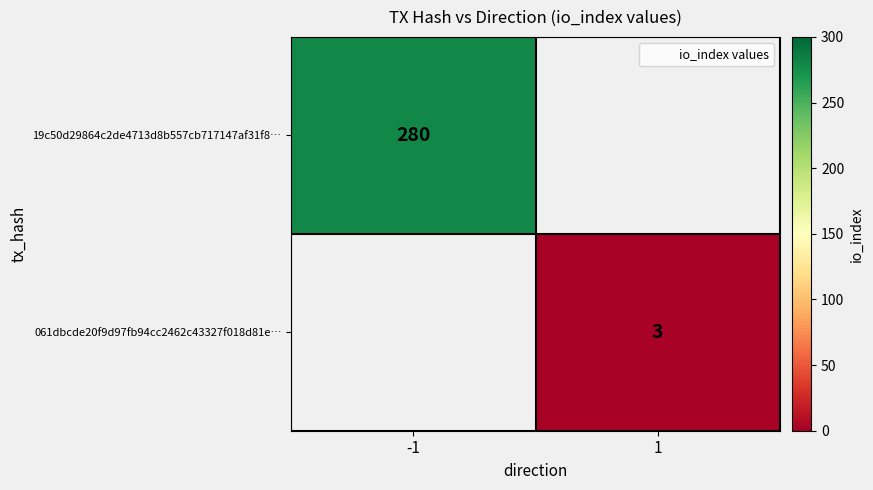

Is it true that 061dbcde20f9d97fb94cc2462c43327f018d81e… equals 3 at 1?

True